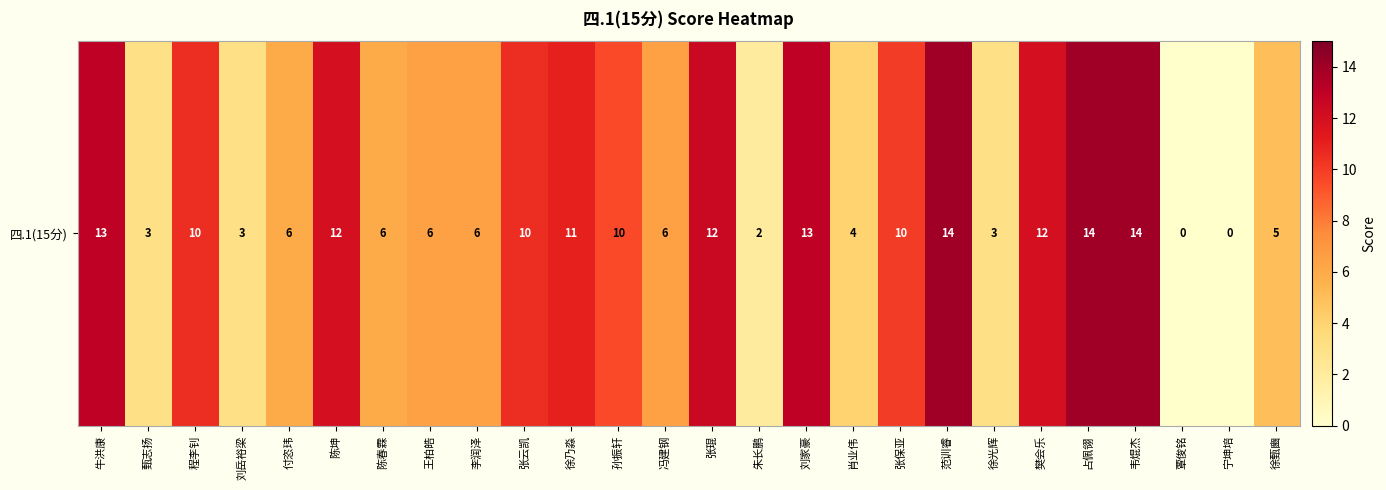

Between 陈坤 and 覃俊铭, which is larger?

陈坤